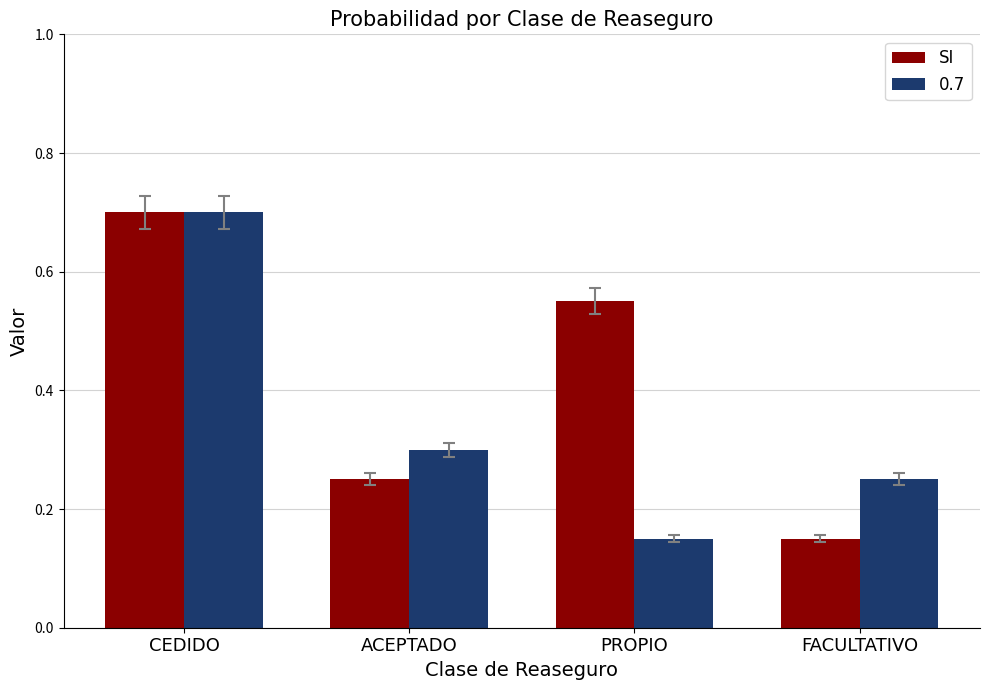

Which category has the lowest value in the SI series?

FACULTATIVO